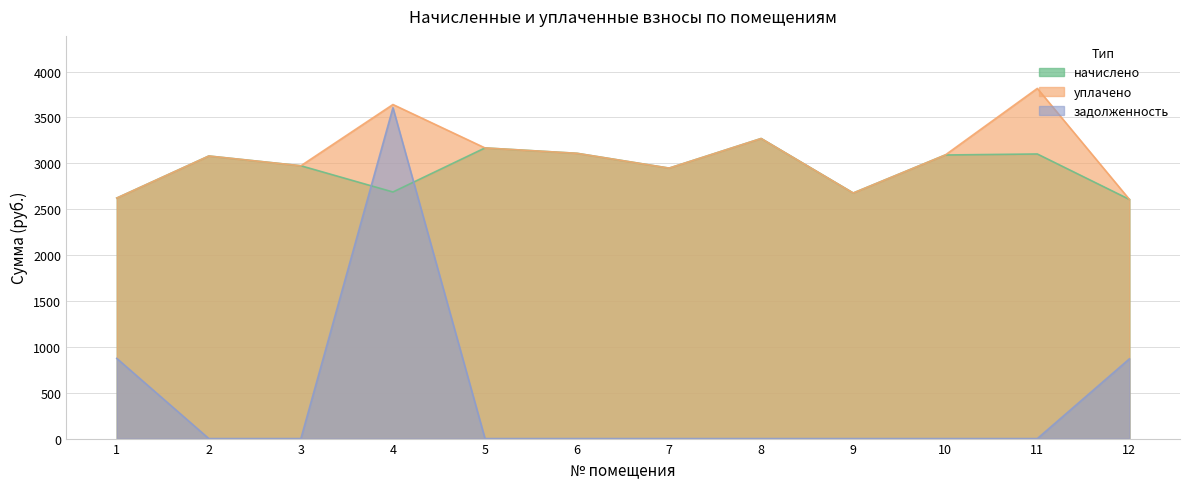

How many data points in уплачено are less than 3090?

6